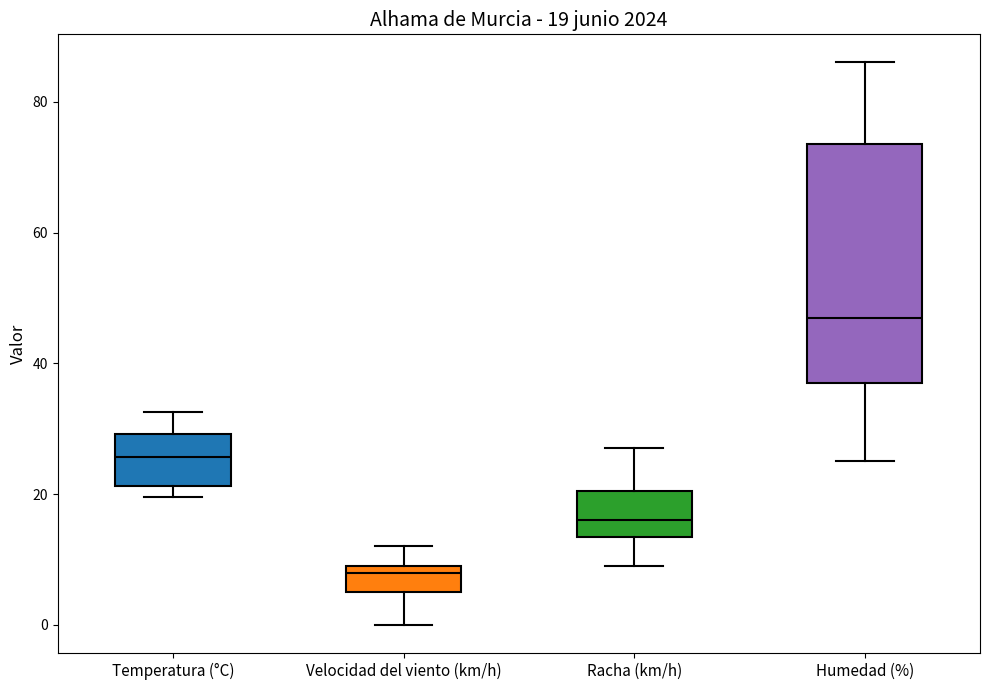

Which box's median line is the lowest?

Velocidad del viento (km/h)